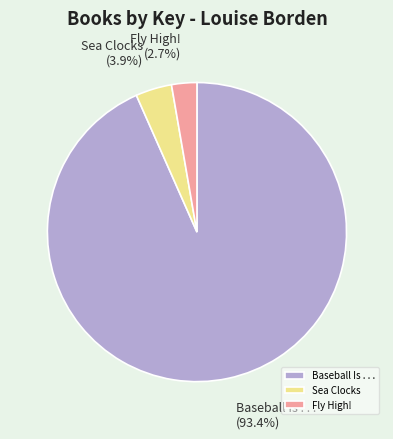

Which slice represents more than half of the pie?

Baseball Is . . .